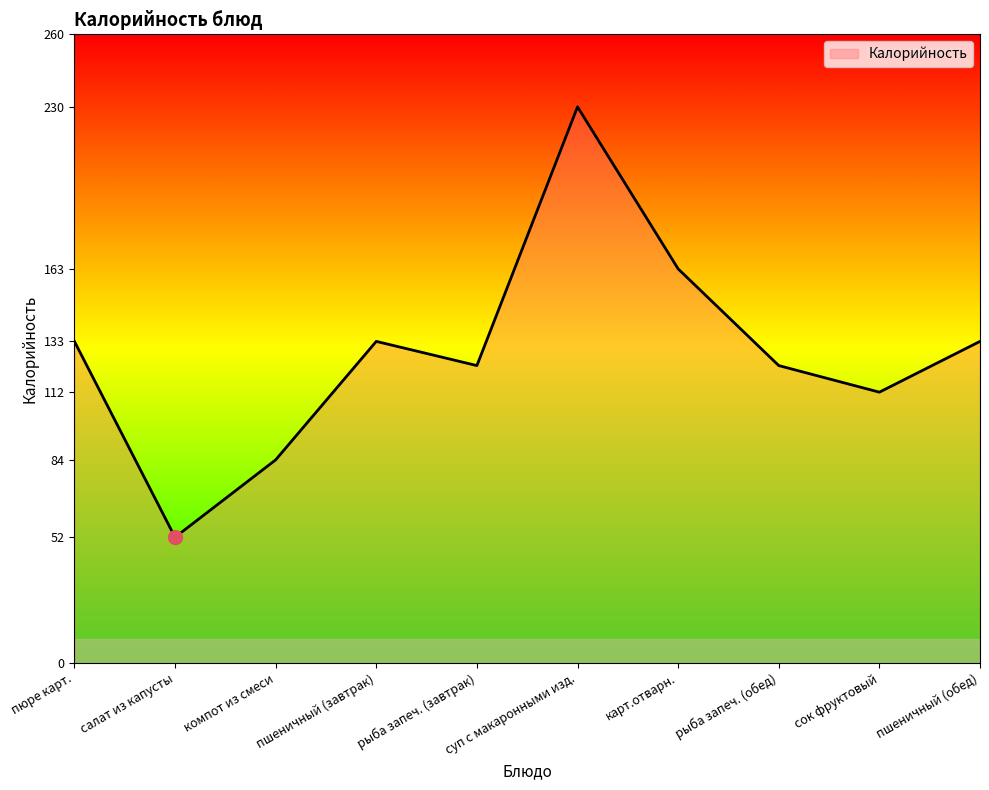

What is the difference between the values at сок фруктовый and пшеничный (обед)?

21